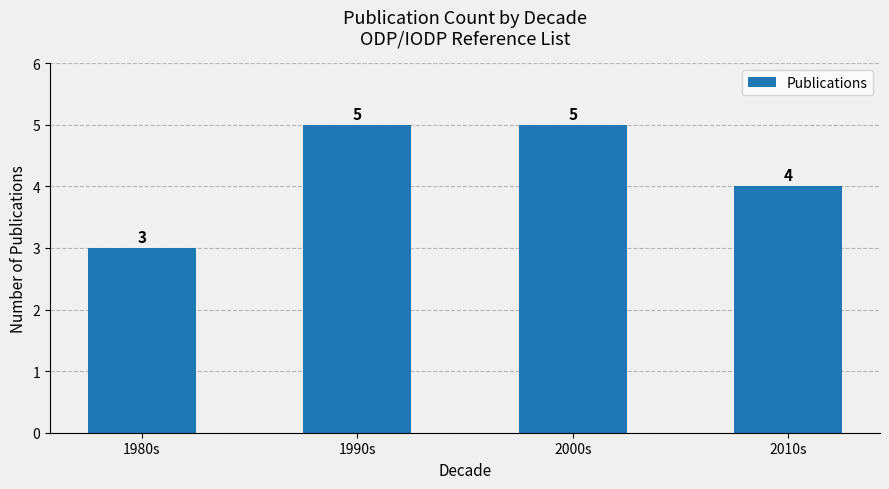

What is the value of the 4th bar from the left?

4